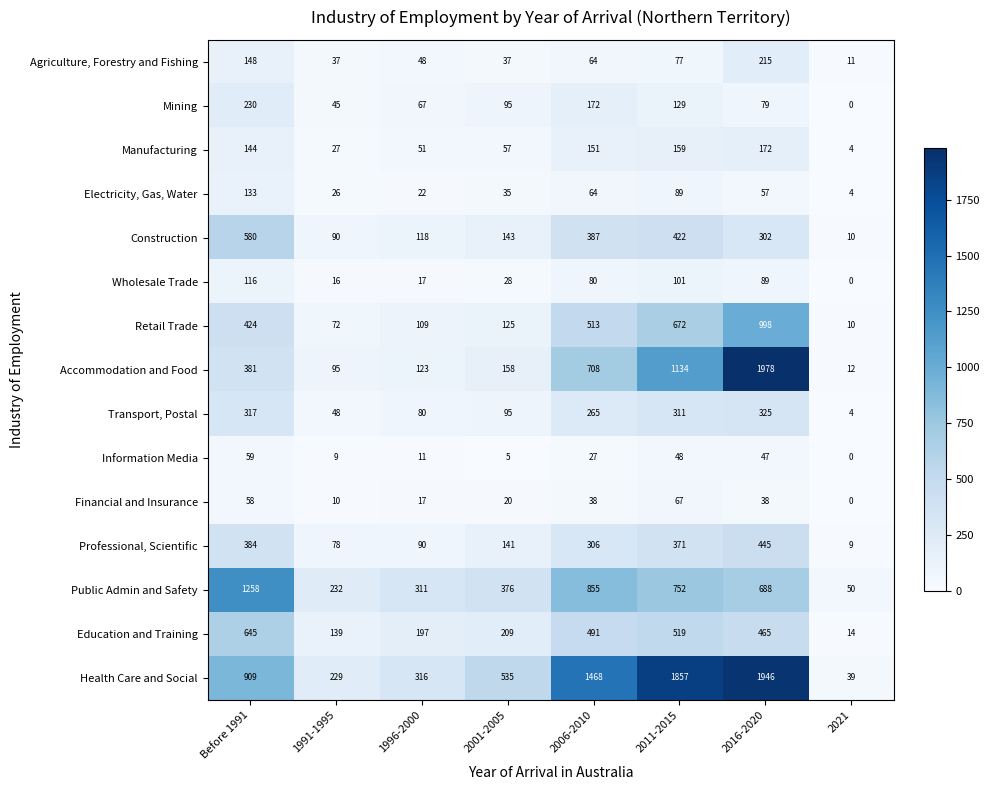

Which category has the lowest value across all series?

2021